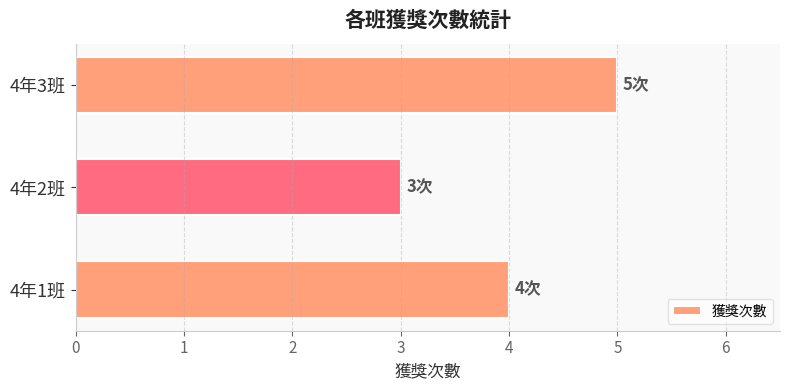

Between 4年3班 and 4年1班, which is larger?

4年3班